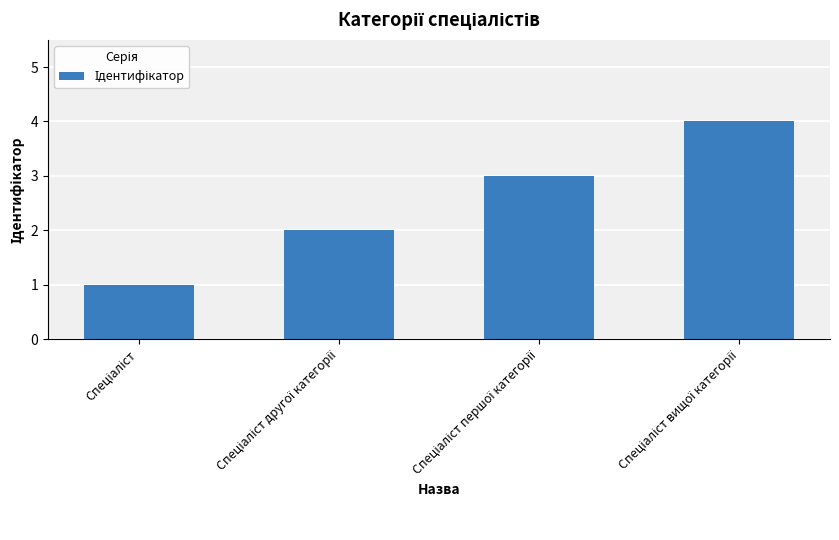

What is the smallest value displayed?

1